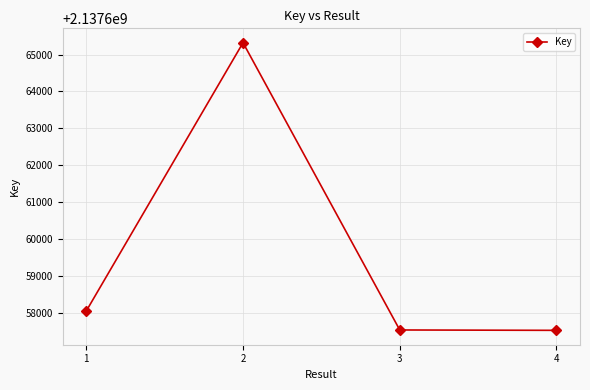

Where is the first local maximum?

2